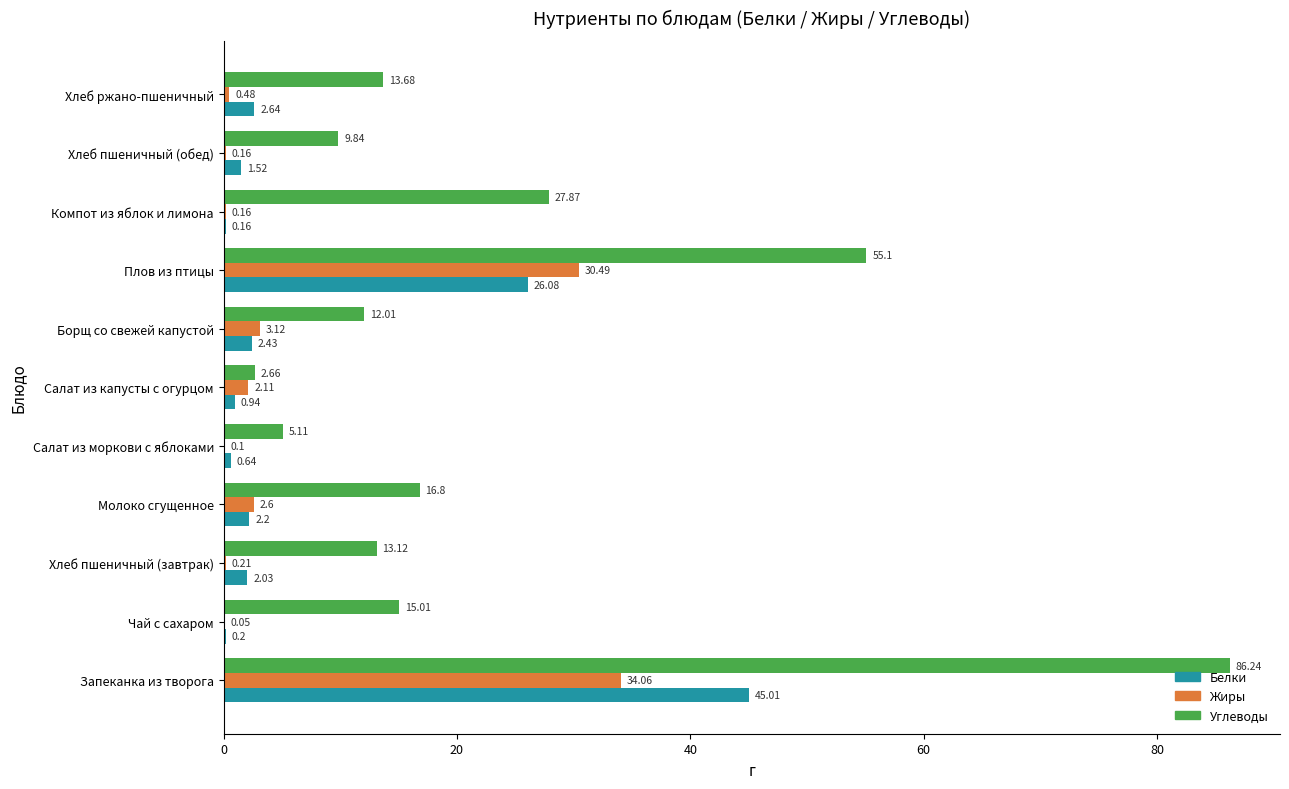

At which category is the sum across all series the highest?

Запеканка из творога